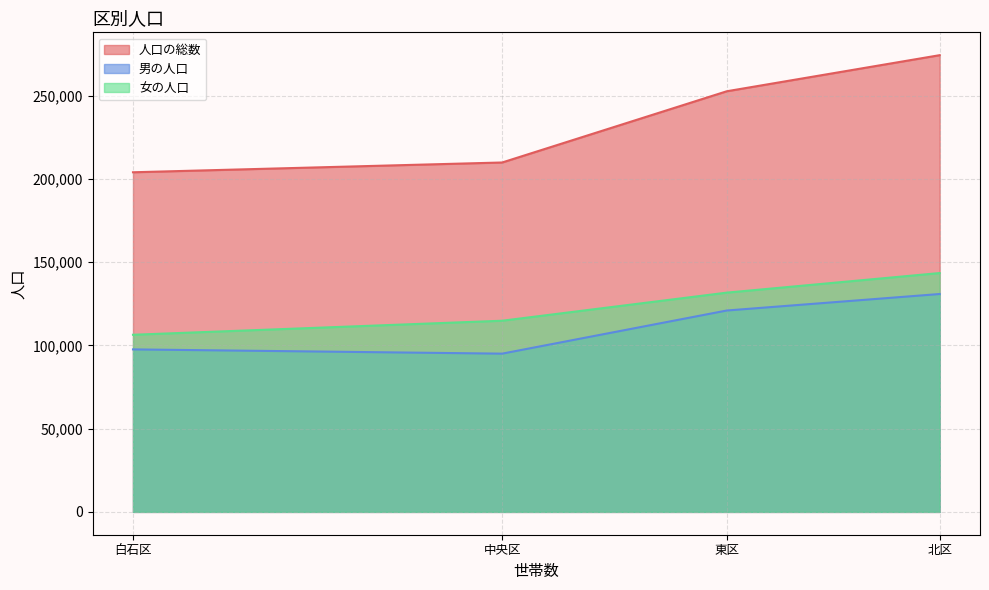

Which label corresponds to the largest value in the chart?

北区